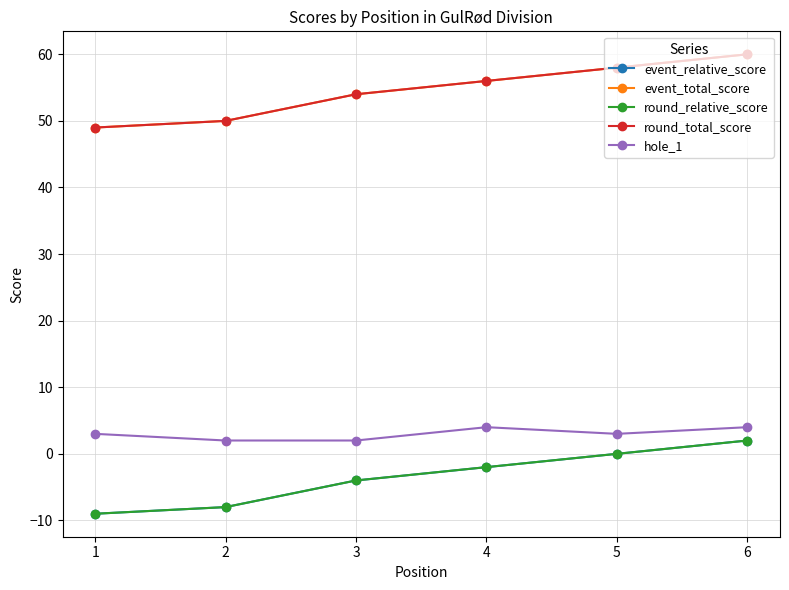

Reading right to left, extract all data points from this chart.

event_relative_score: 6=2	5=0	4=-2	3=-4	2=-8	1=-9
event_total_score: 6=60	5=58	4=56	3=54	2=50	1=49
round_relative_score: 6=2	5=0	4=-2	3=-4	2=-8	1=-9
round_total_score: 6=60	5=58	4=56	3=54	2=50	1=49
hole_1: 6=4	5=3	4=4	3=2	2=2	1=3